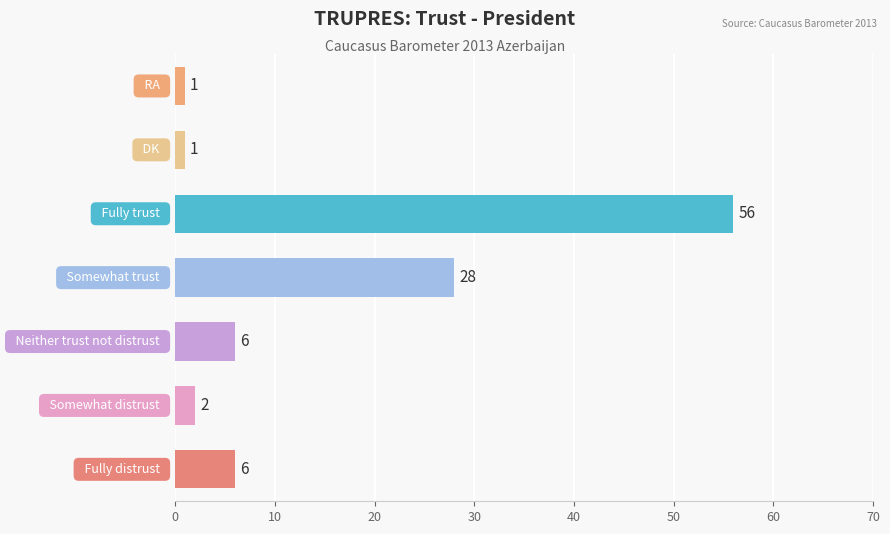

What is the difference between the second highest and second lowest values?

27